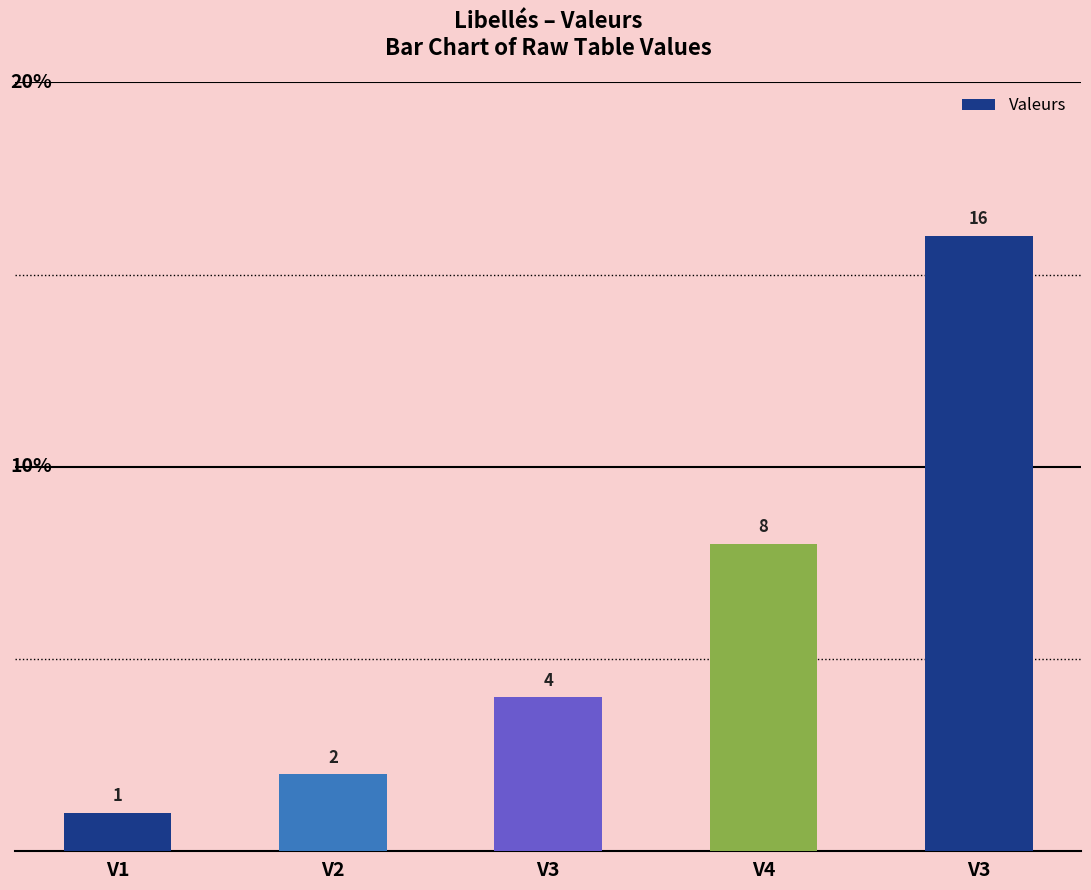

What is the change in value from V3 to V4?

+4